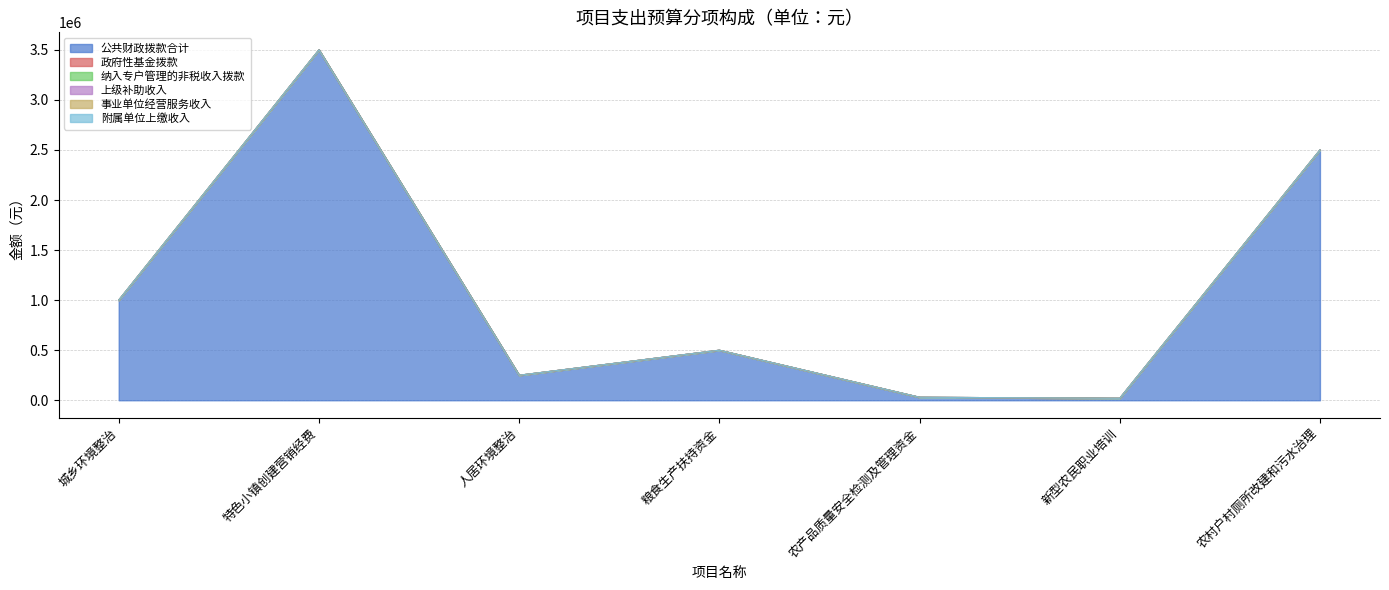

Rank the series at 农村户村厕所改建和污水治理 from lowest to highest value.

政府性基金拨款, 纳入专户管理的非税收入拨款, 上级补助收入, 事业单位经营服务收入, 附属单位上缴收入, 公共财政拨款合计